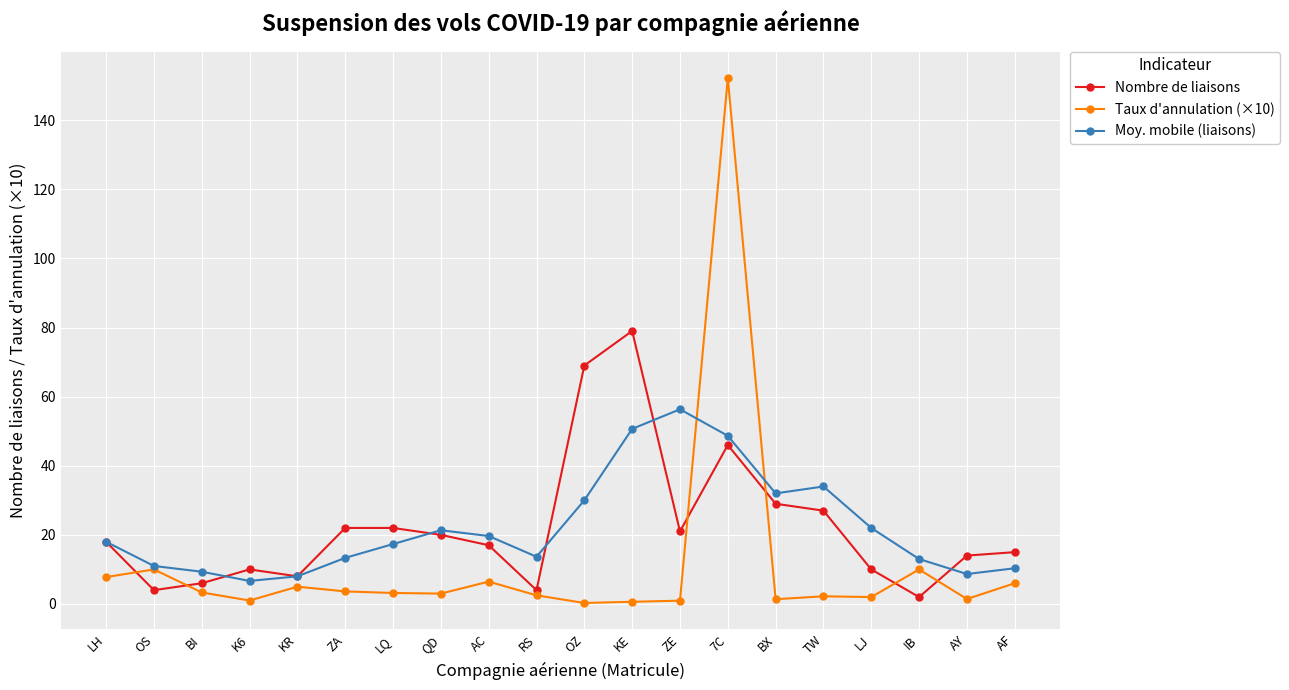

Which series has the largest range (max minus min)?

Taux d'annulation (×10)